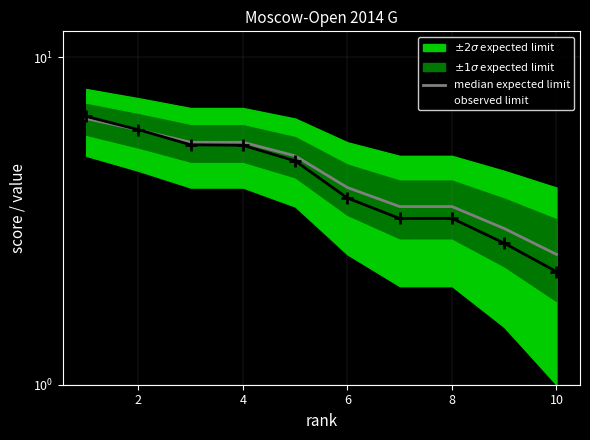

Is it true that median expected limit equals 1.8 at 12?

False